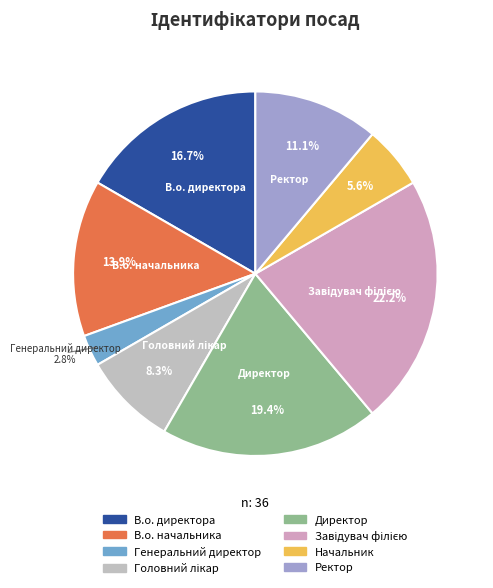

To the nearest percent, what percentage of the pie is Начальник?

6%